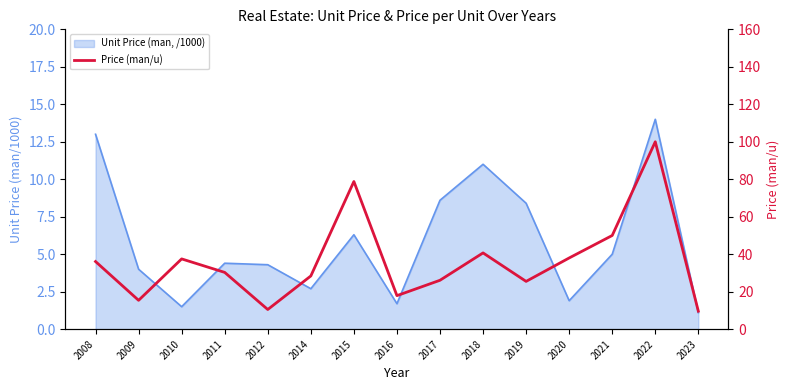

Reading left to right, list all the values displayed in this chart.

36.1	15.4	37.5	30.3	10.5	28.4	78.8	17.9	26.1	40.7	25.5	38.0	50.0	100.0	9.6